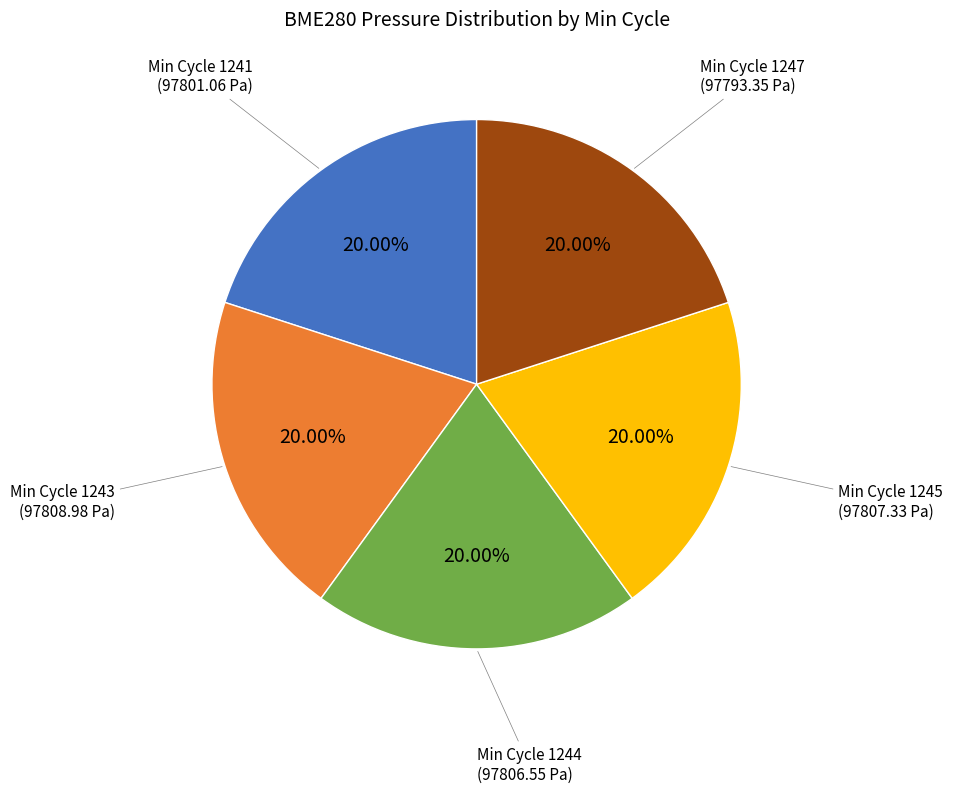

Is there a majority slice in this chart?

No